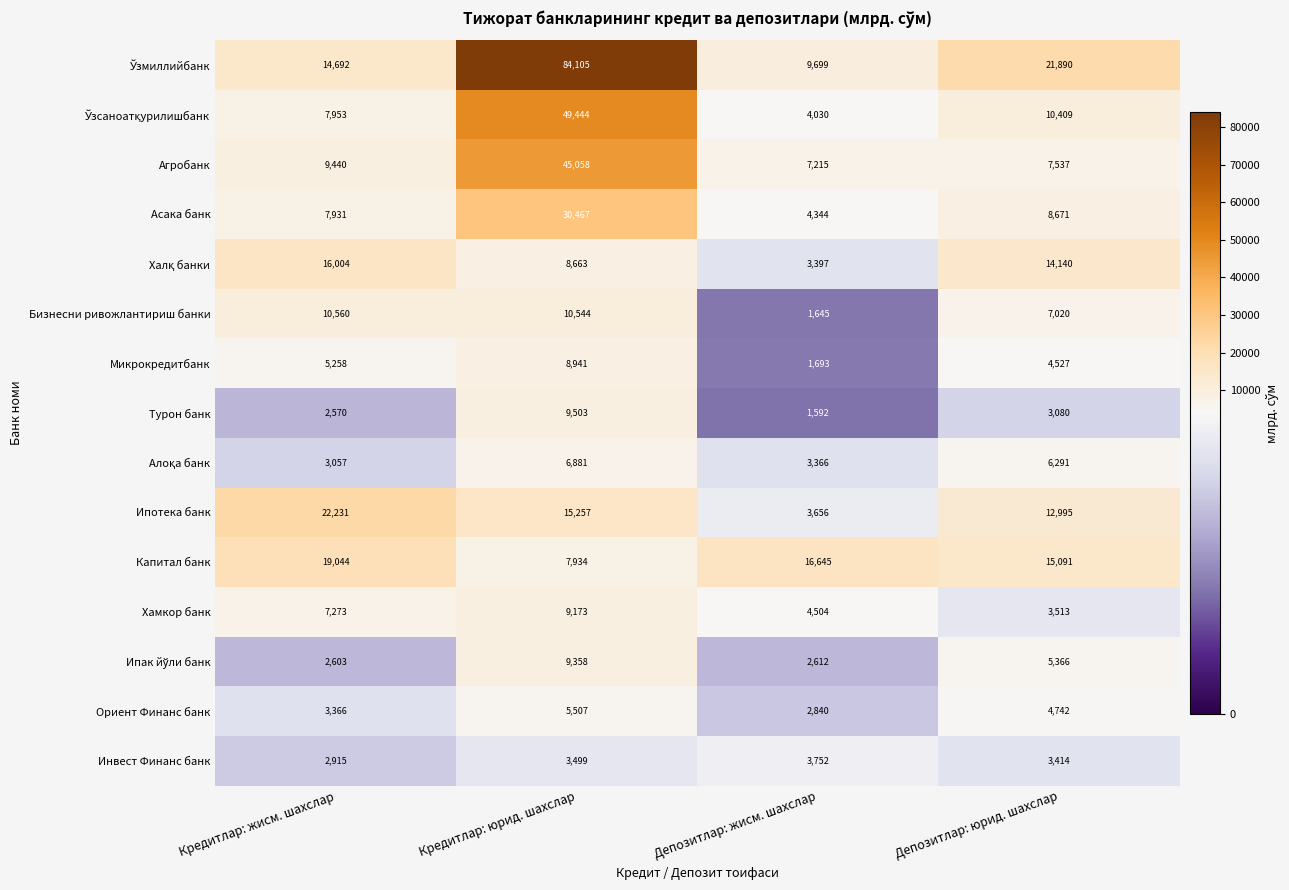

At which category is the sum across all series the highest?

Кредитлар: юрид. шахслар